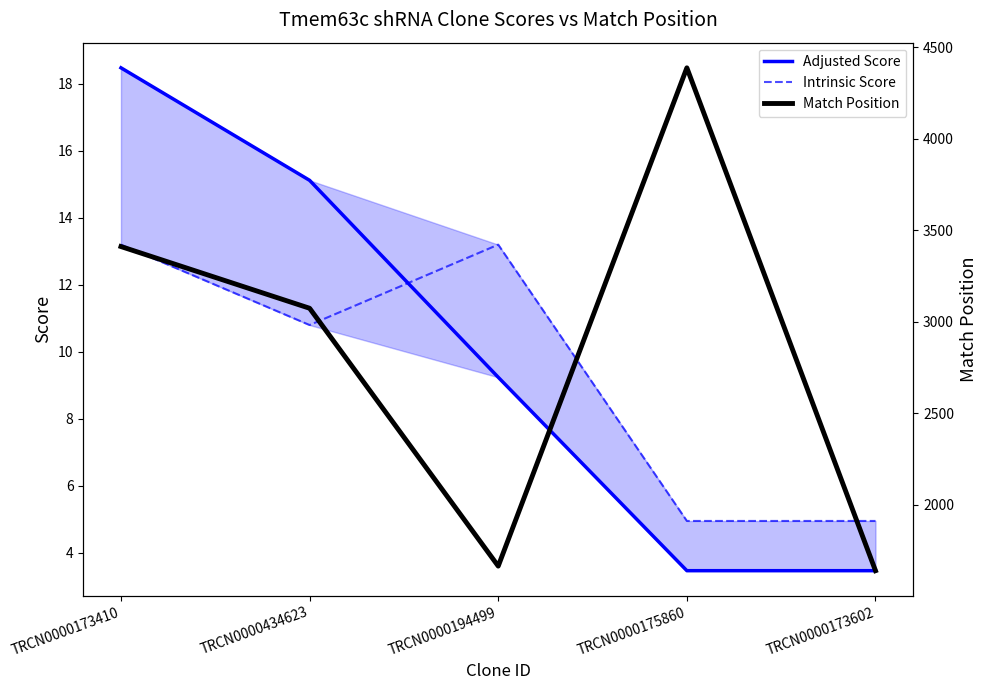

What is the label of the 5th point from the left?

TRCN0000173602